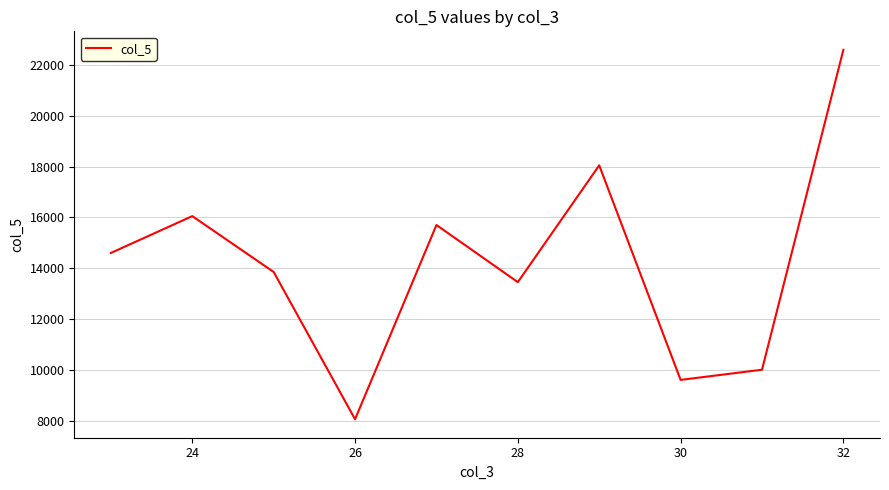

How many interior local valleys (lower than both neighbors) does the data have?

3